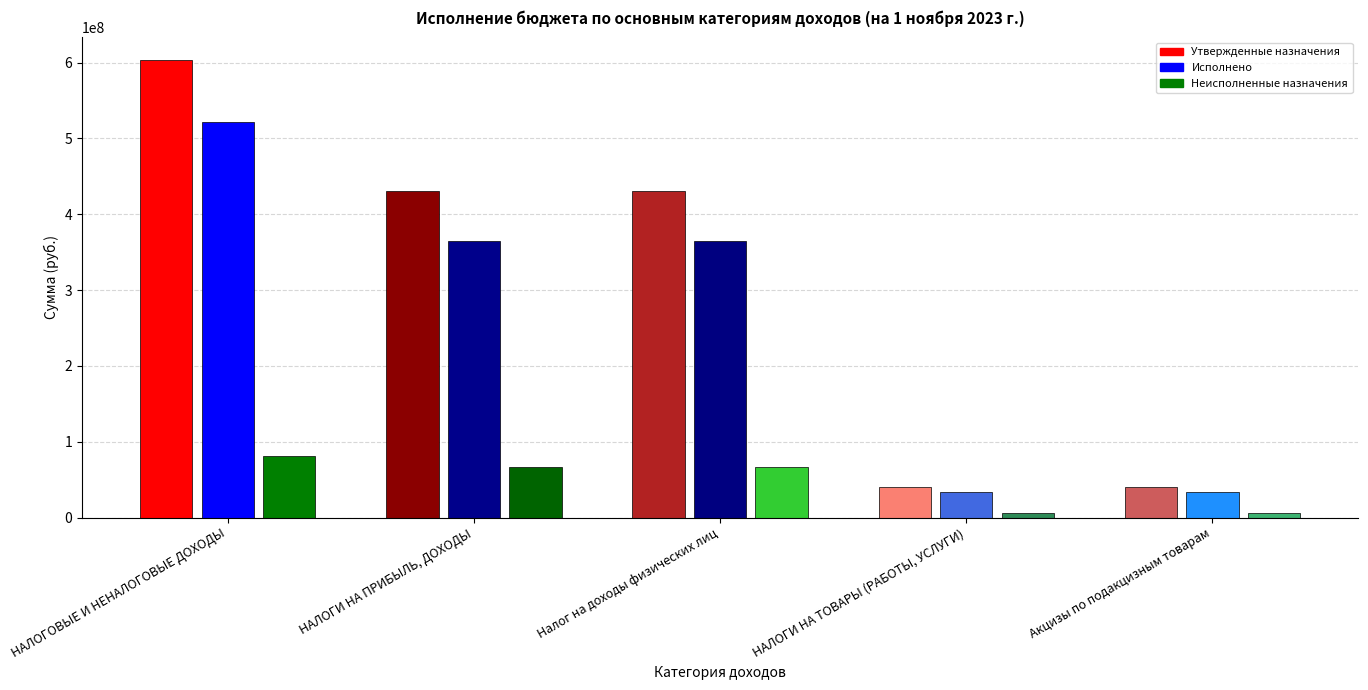

How many values in the Исполнено series are below 364514513?

2